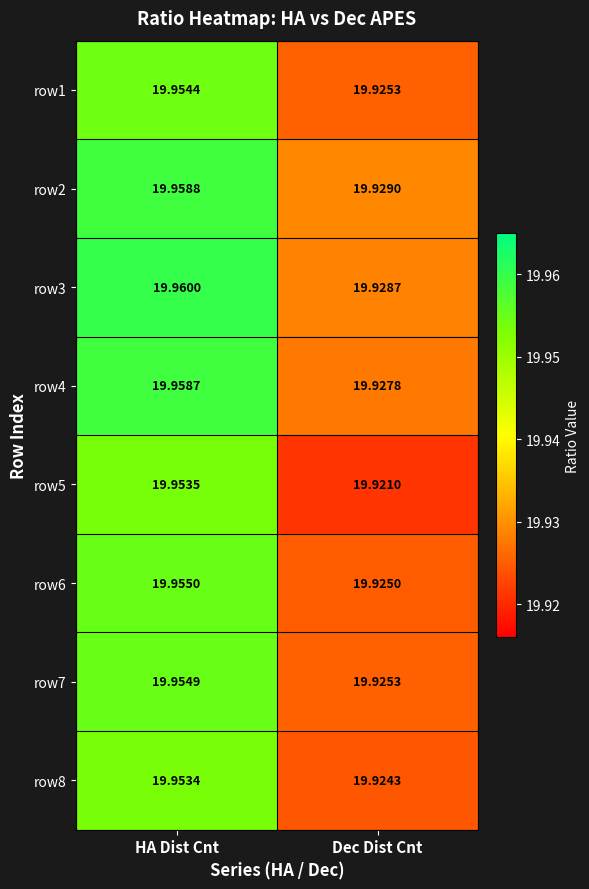

List the labels in order of row1 value, largest first.

HA Dist Cnt, Dec Dist Cnt